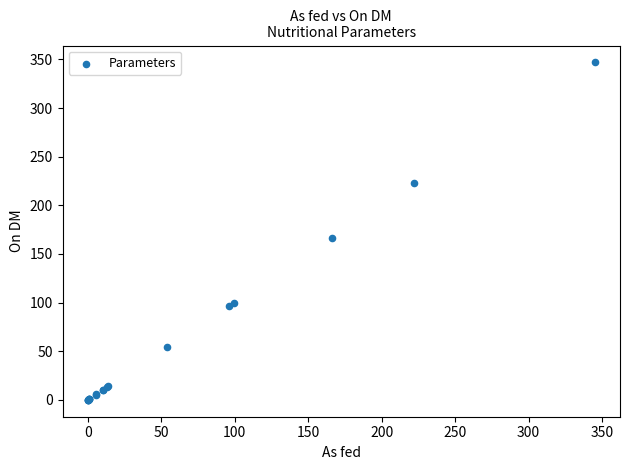

What Y value in the scatter plot is closest to 173?

166.0